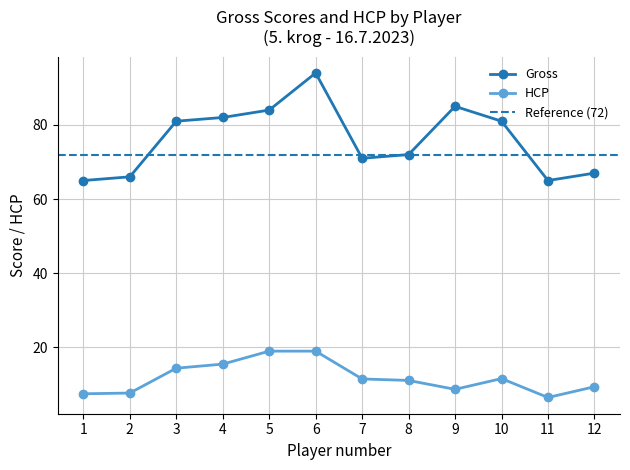

Which label corresponds to the largest value in the chart?

6